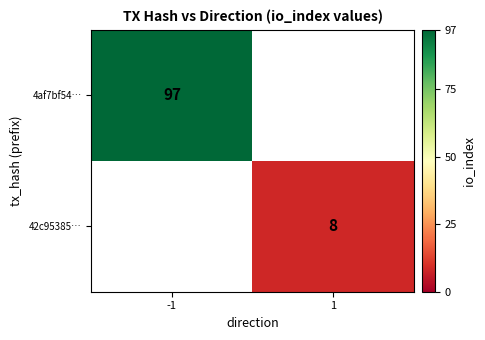

Is it true that 42c95385… equals 8 at 1?

True